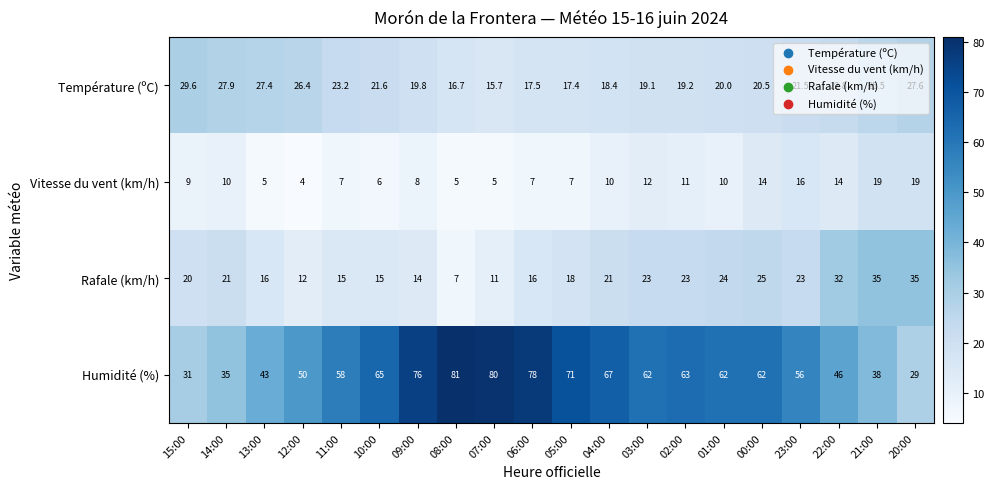

Is it true that Température (ºC) equals 22.8 at 22:00?

True